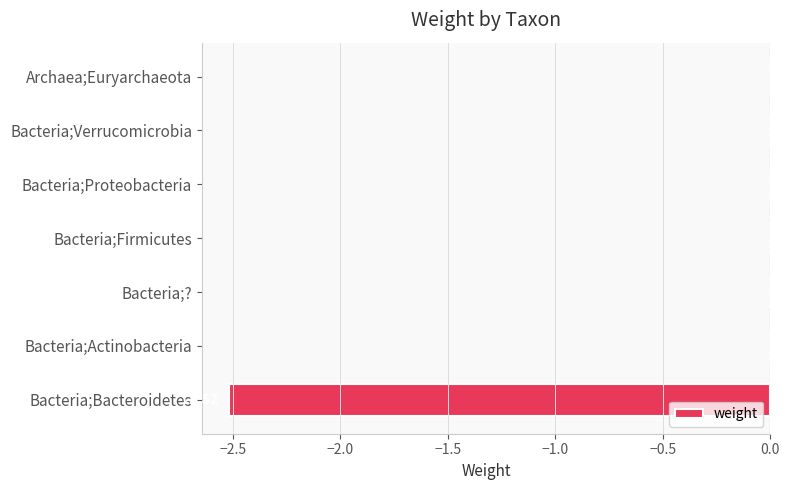

What is the sum of all values?

-2.5